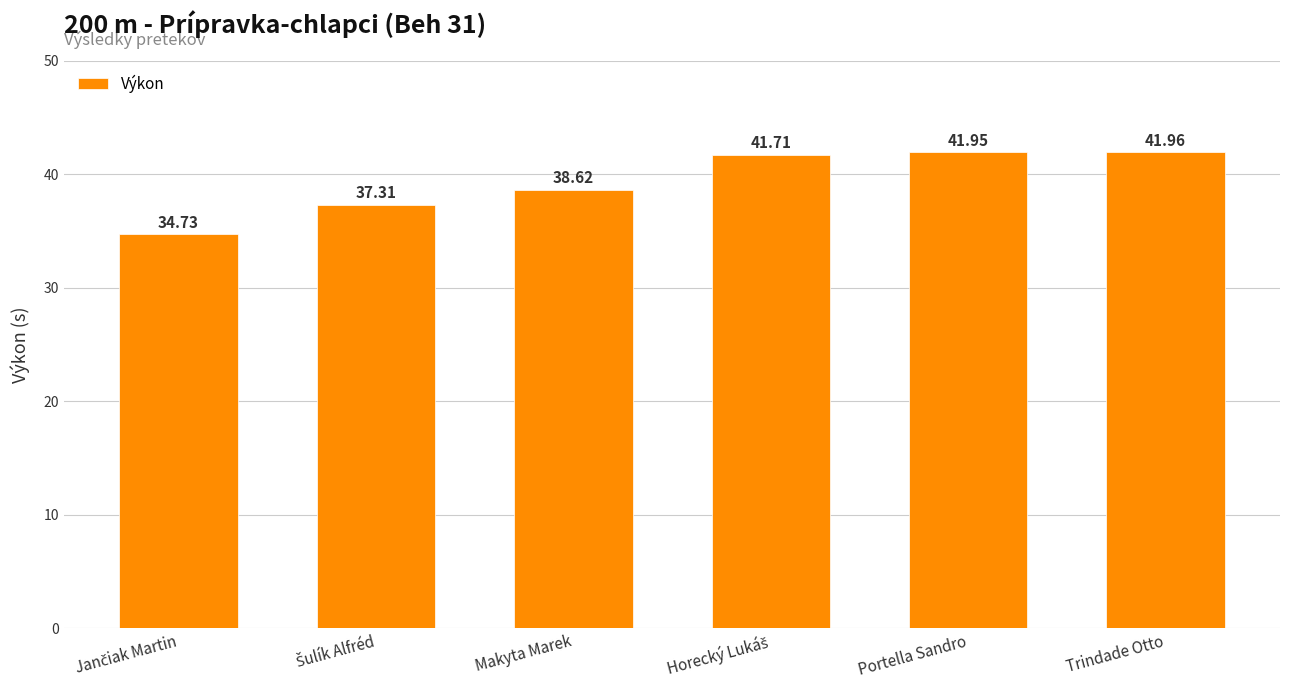

Where is the data nearest to the value 38?

Makyta Marek